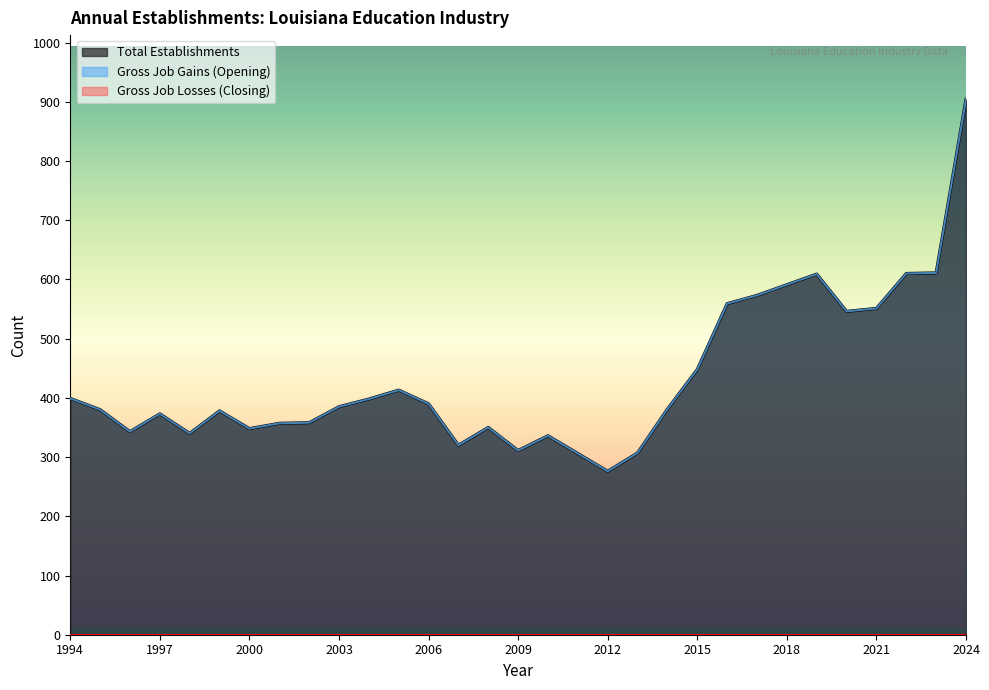

At which label does Total Establishments first exceed 381?

1994